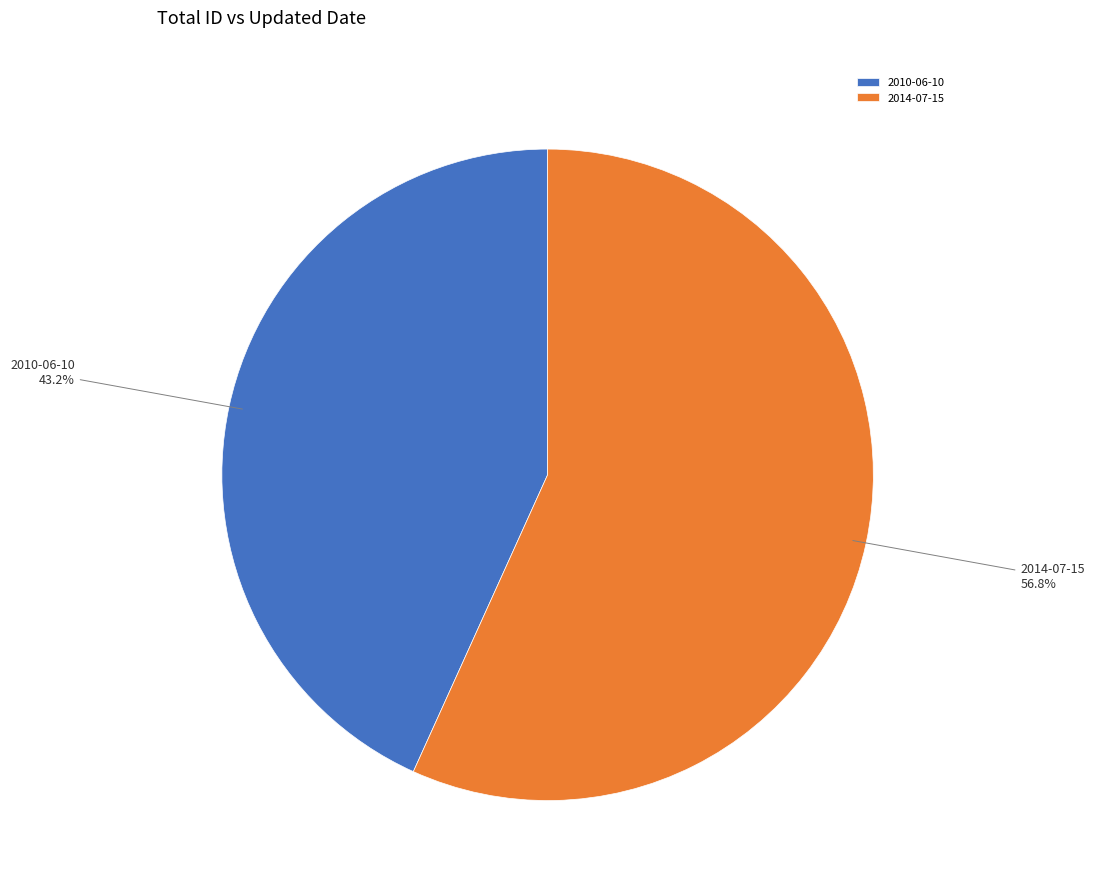

Is it true that 2010-06-10 is 43% of the pie?

True